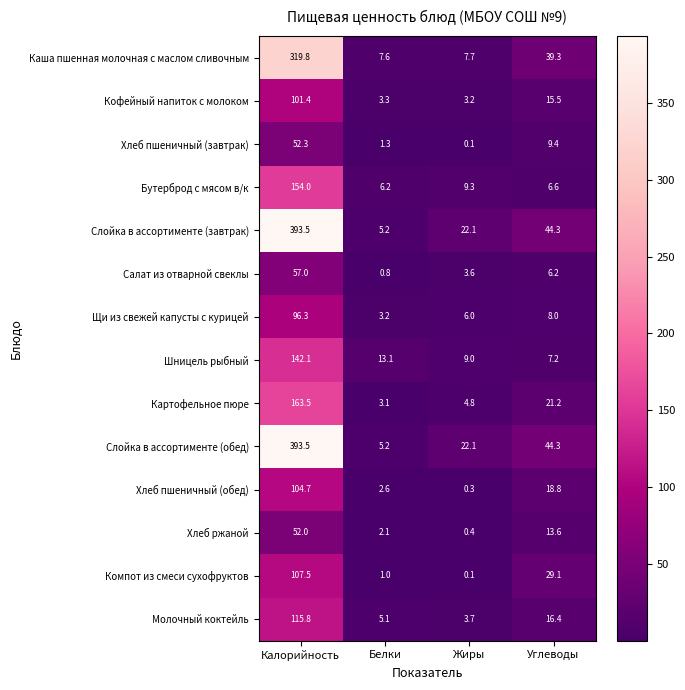

What is the sum of the Слойка в ассортименте (обед) values at Жиры and Калорийность?

415.6